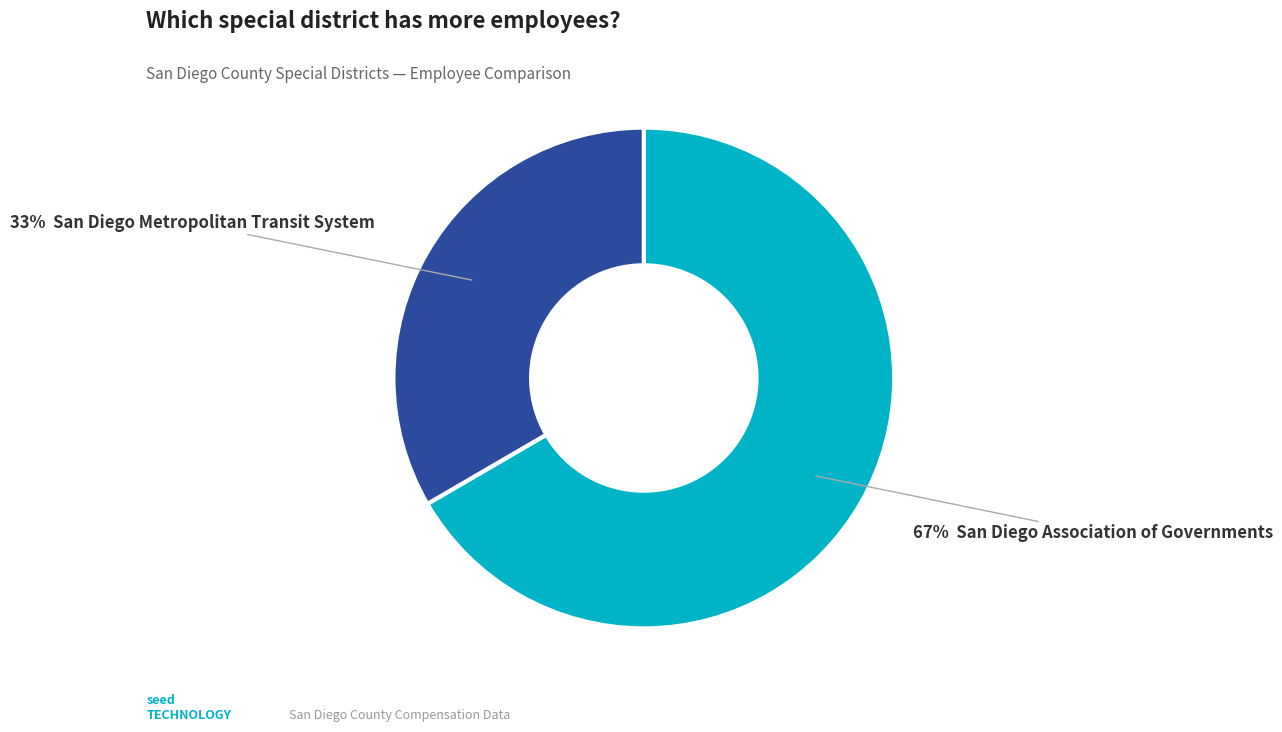

To the nearest percent, what is the average slice percentage?

50%